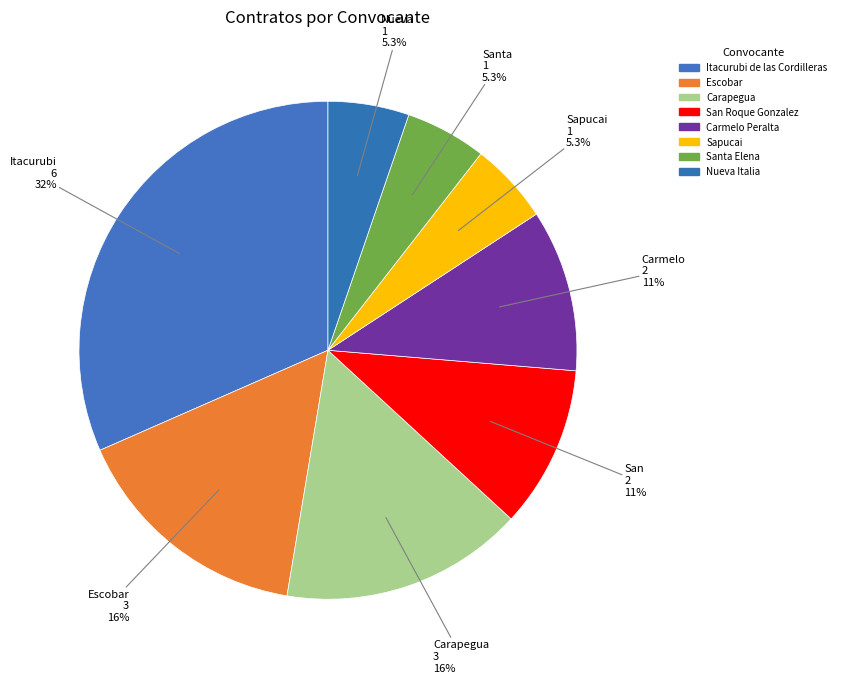

Which category has the biggest portion of the pie?

municipalidad-itacurubi-cordilleras